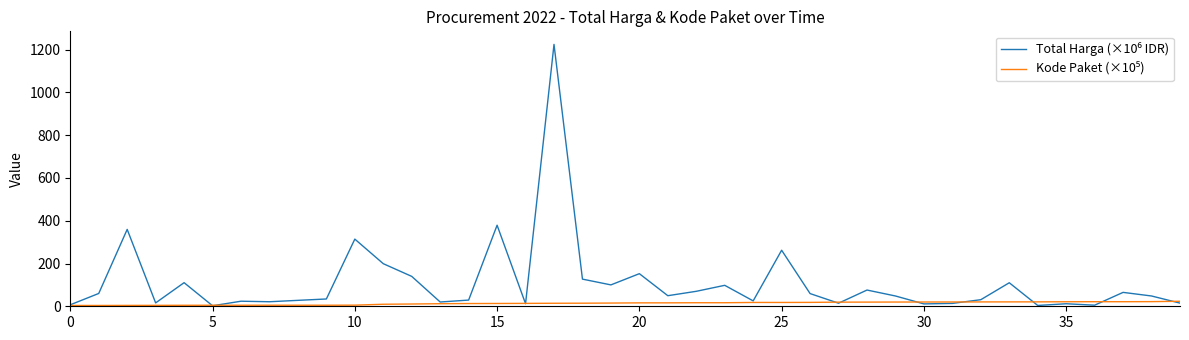

True or false: Kode Paket (×10⁵) has more than 2 interior local peaks.

True